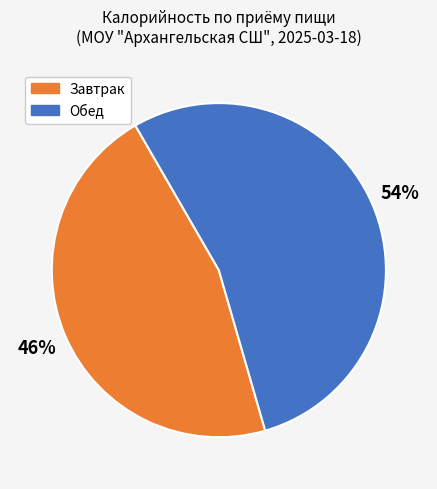

Is there a majority slice in this chart?

Yes